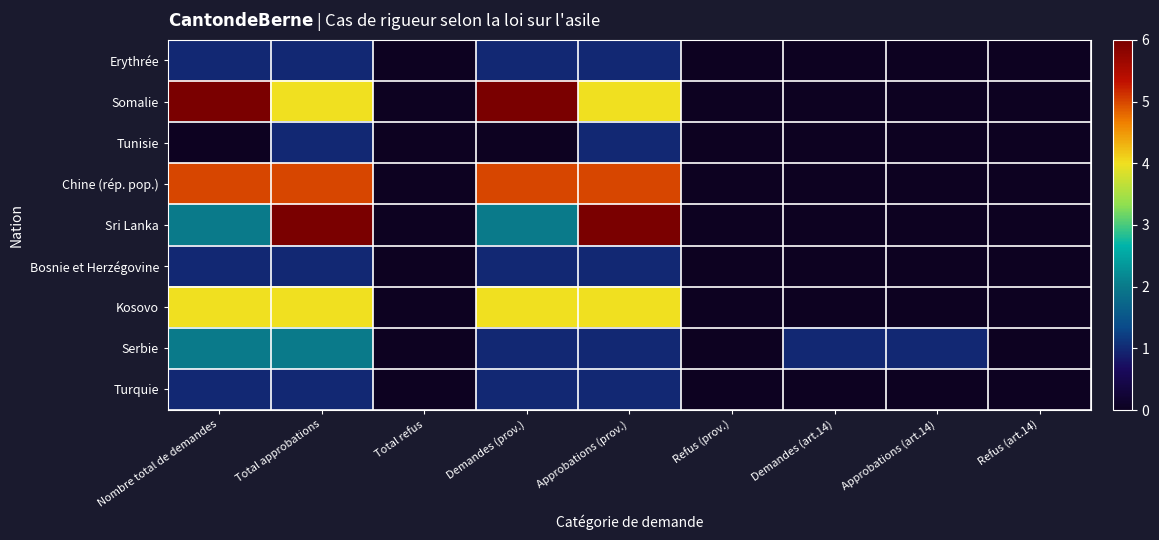

Which label corresponds to the largest value in the chart?

Nombre total de demandes